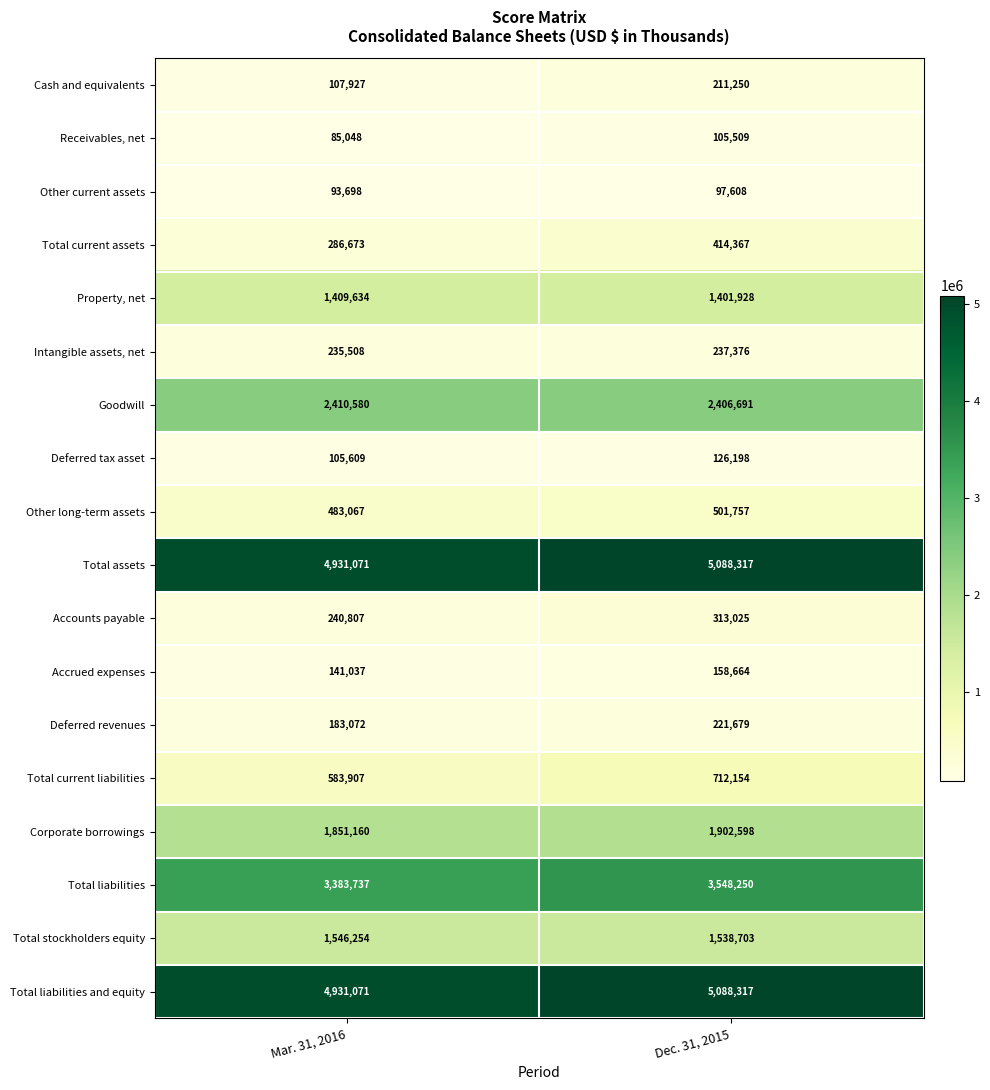

List the labels in order of Accrued expenses value, smallest first.

Mar. 31, 2016, Dec. 31, 2015